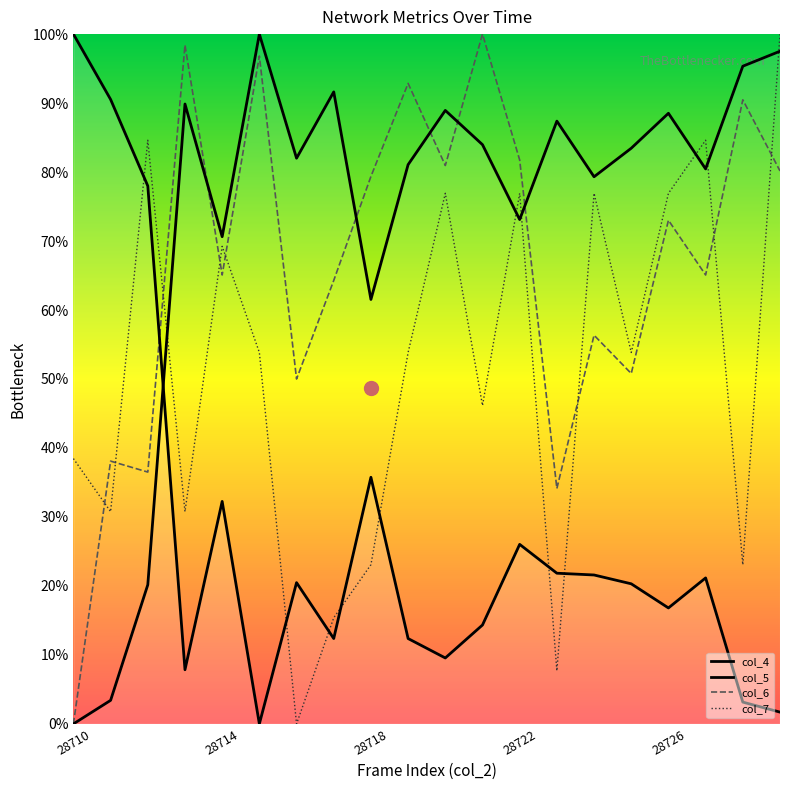

Where is col_5 nearest to the value 50?

28718